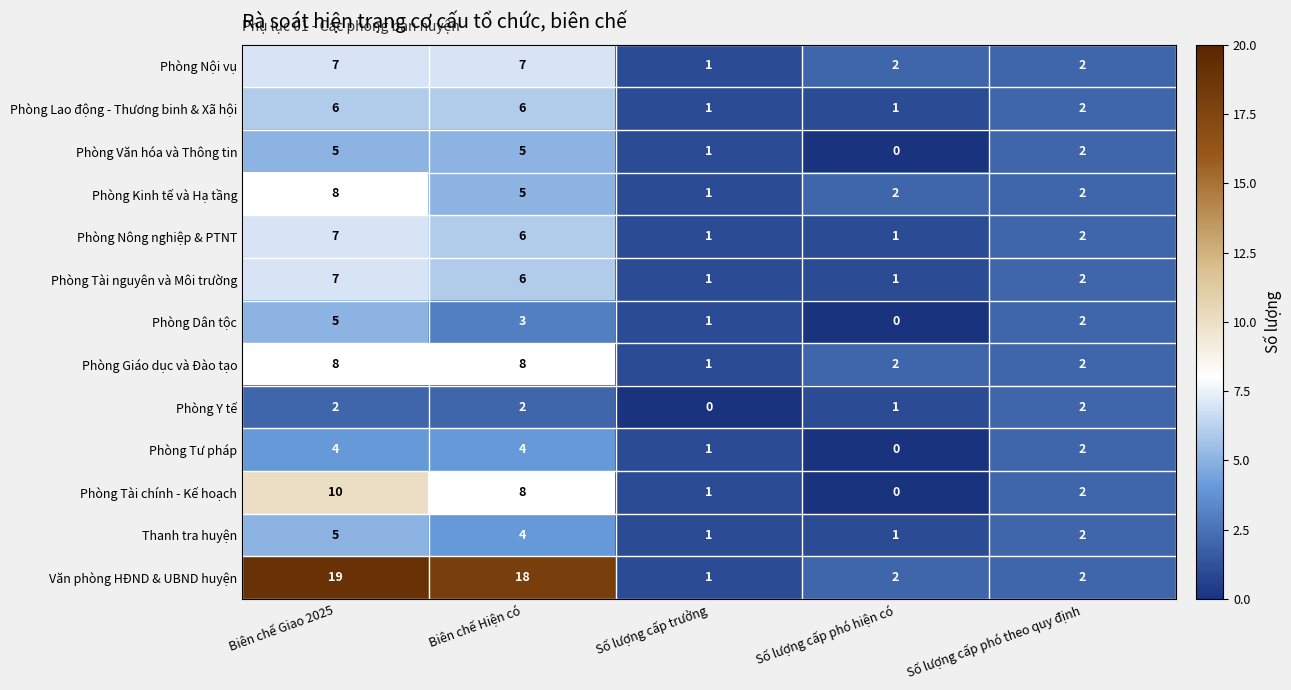

Count the Phòng Tư pháp values in the range 1 to 4.

4